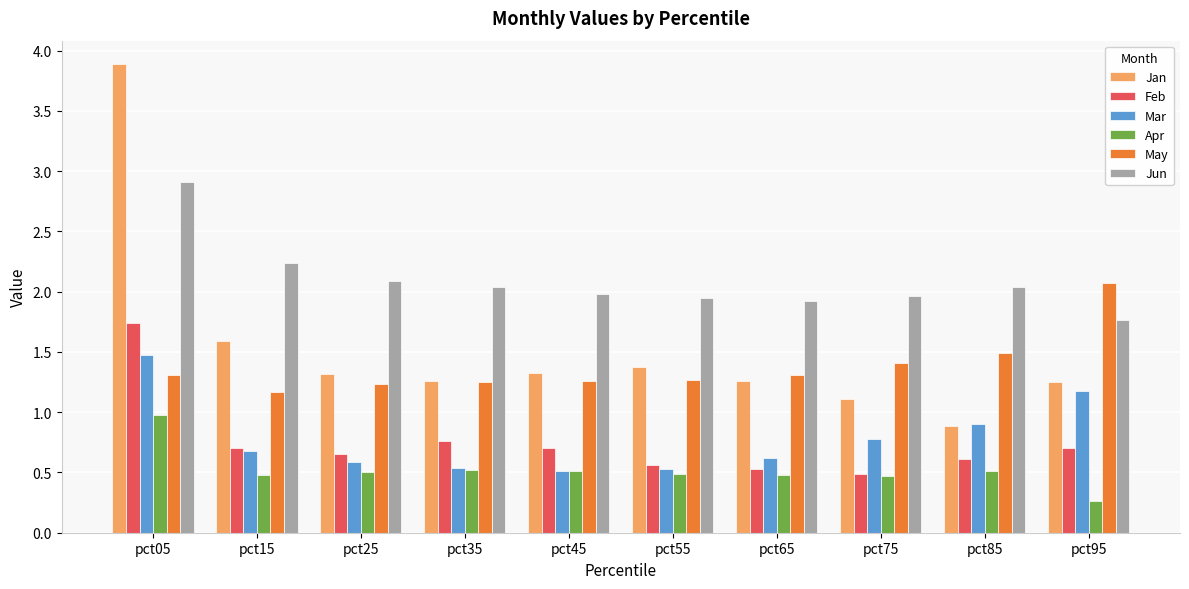

What is the sum of the Feb values at pct05 and pct25?

2.4